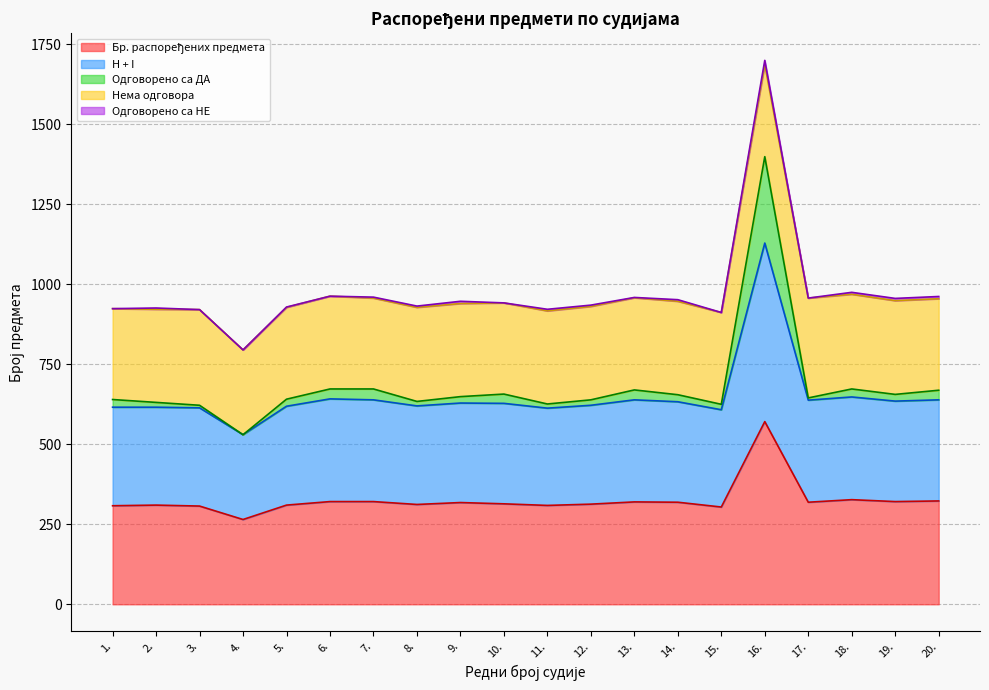

Does the chart display data point markers on the line(s)?

No